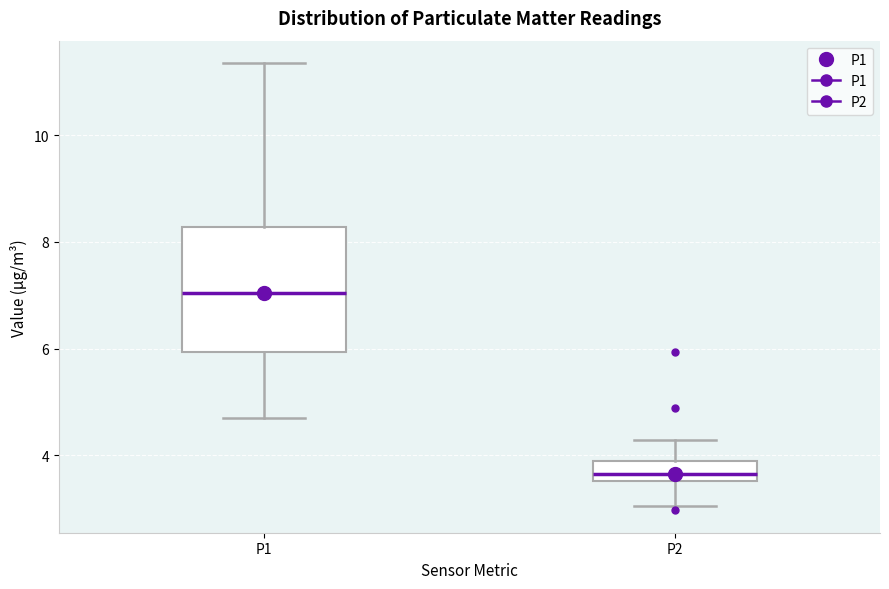

Where is the lower edge of the box for P1 on the y-axis? The values are not printed on the chart, so give them approximately, as read against the axis.

6.0